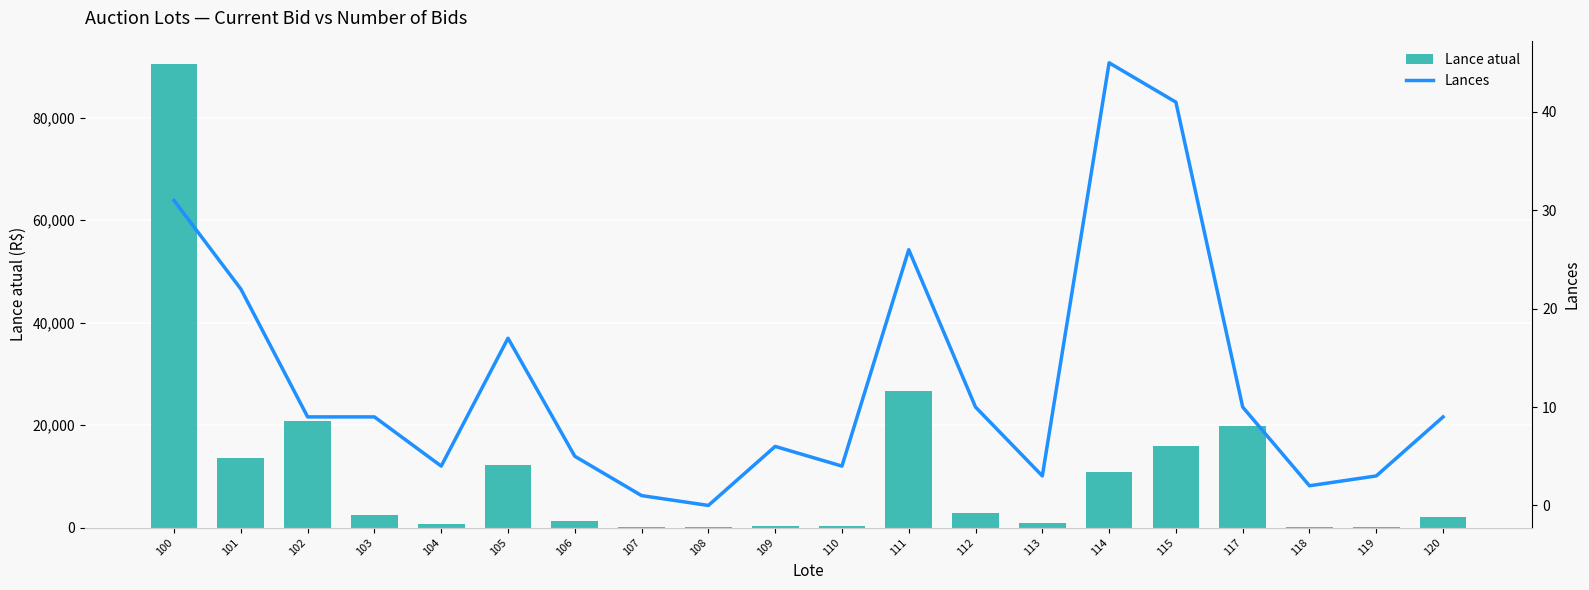

What is the difference between the highest and lowest values at 108?

100